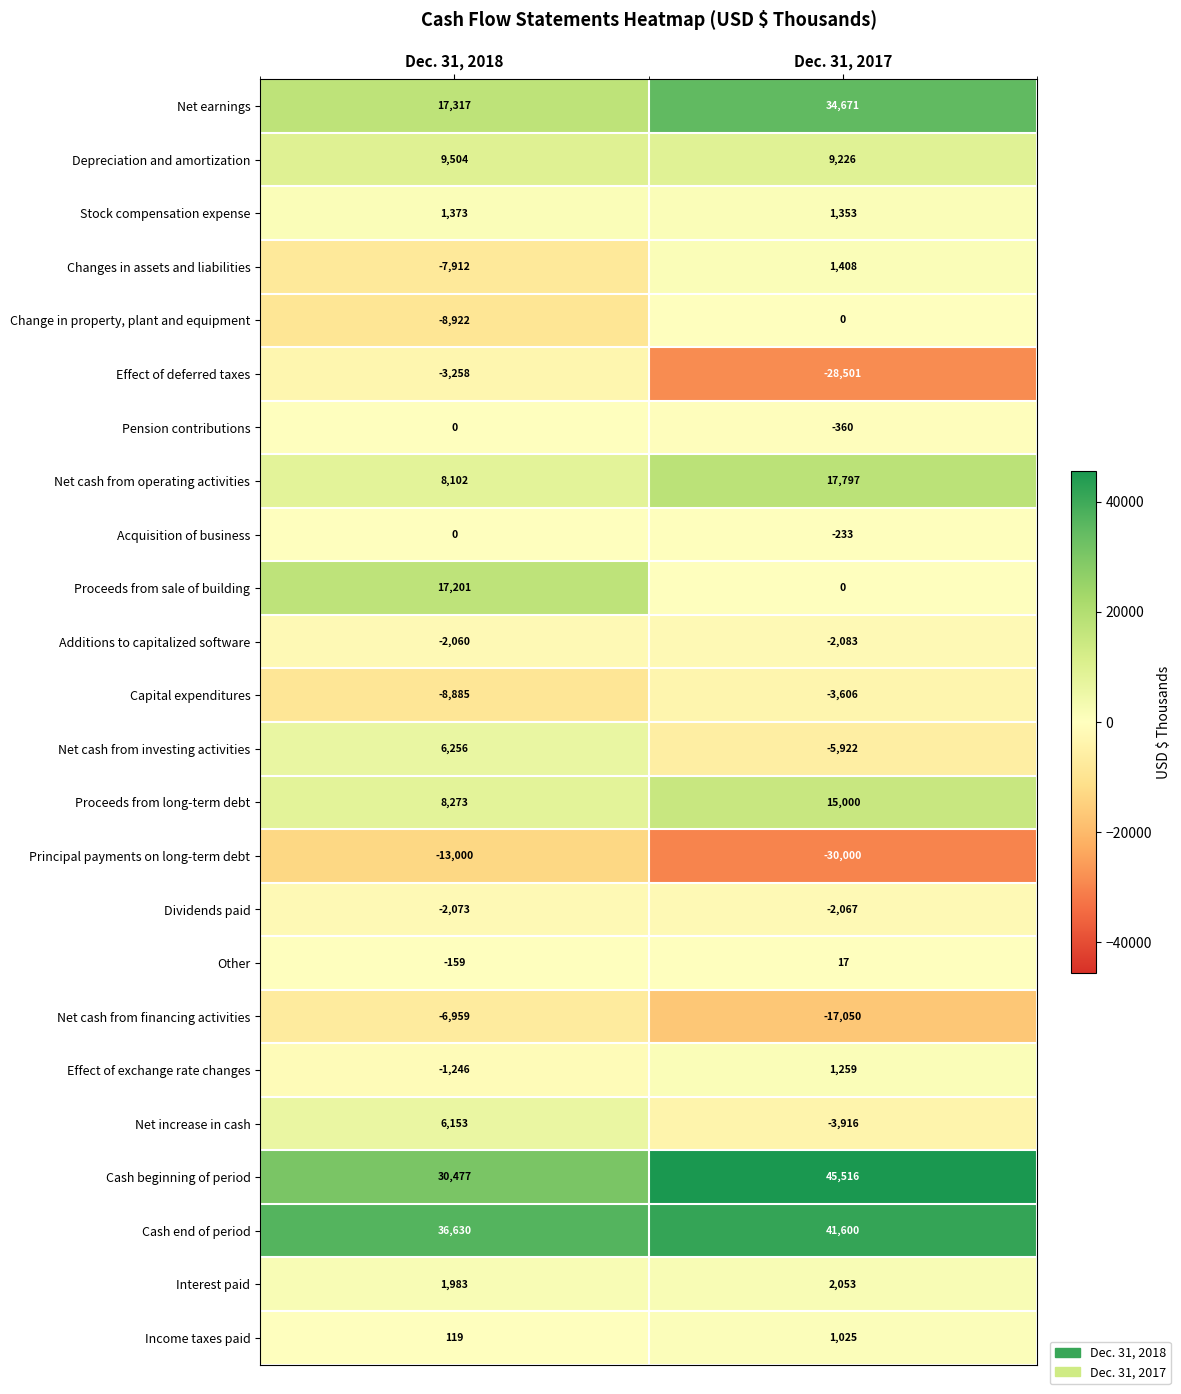

The Effect of exchange rate changes series shows 2258 at Dec. 31, 2017. True or false?

False